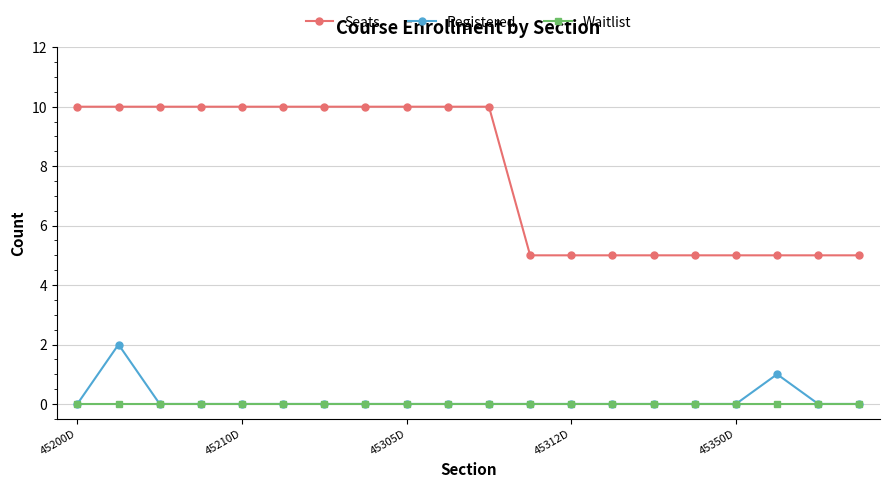

Does the chart display data point markers on the line(s)?

Yes